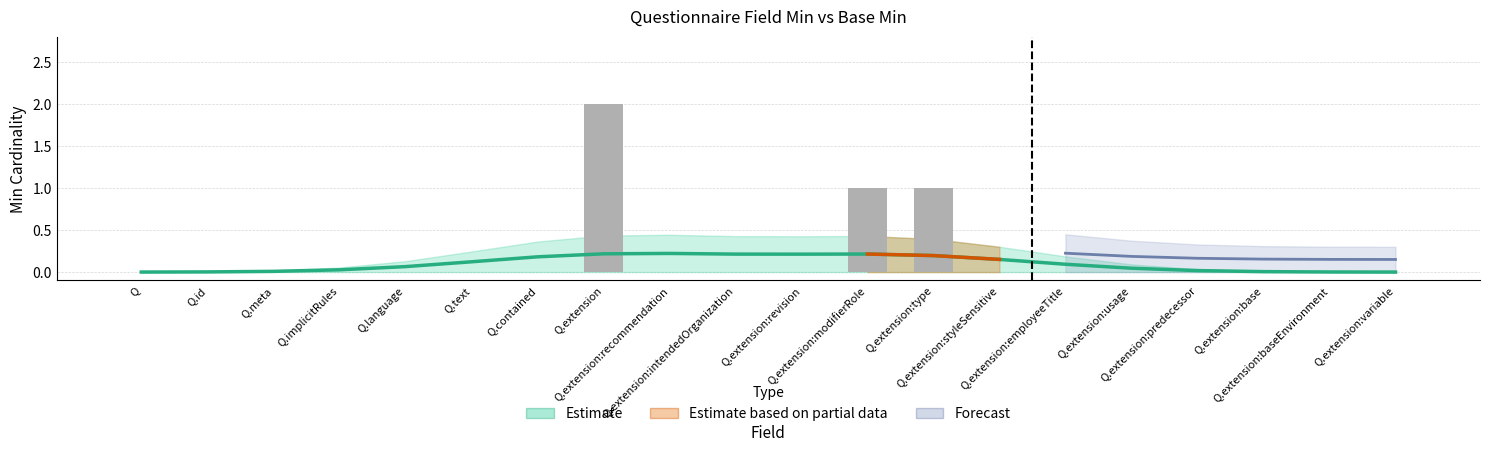

How many values are above zero?

3